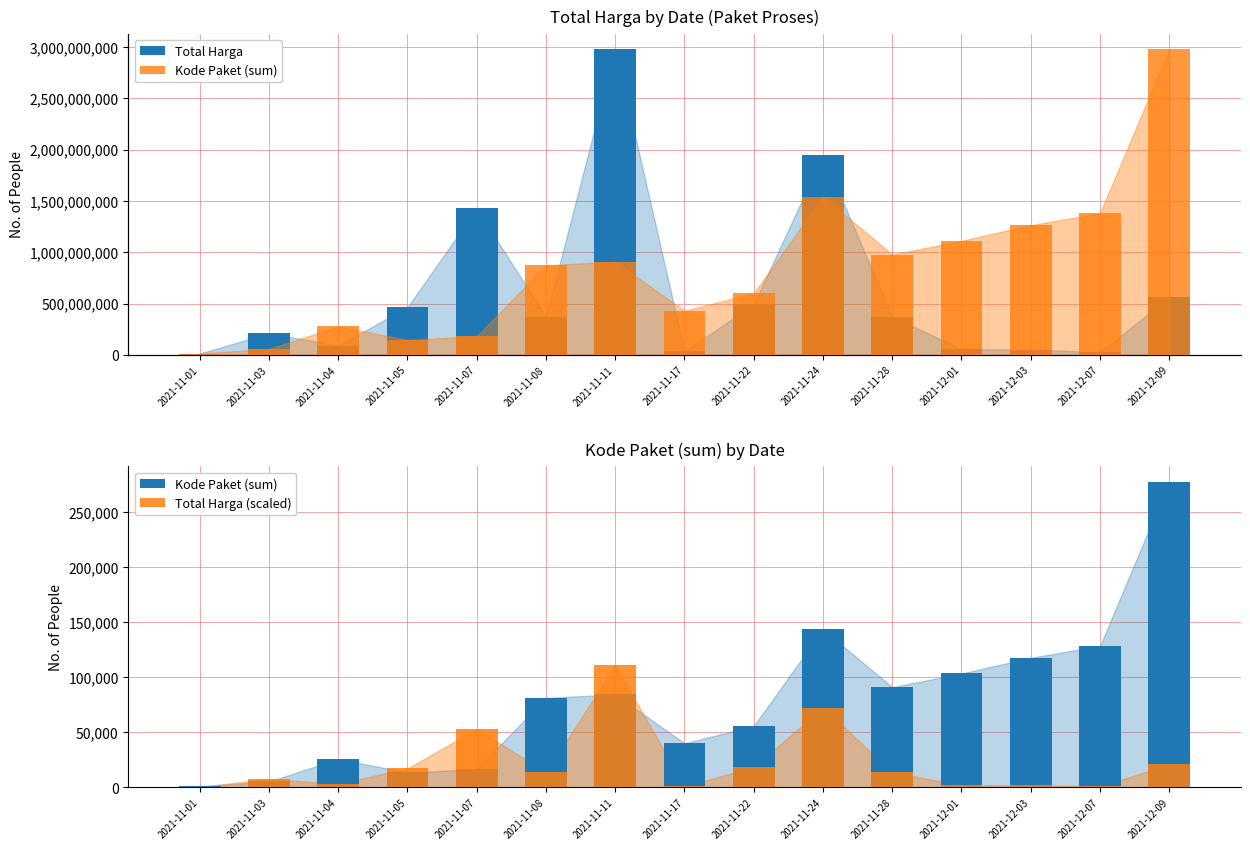

At which label does Total Harga reach its minimum?

2021-11-01